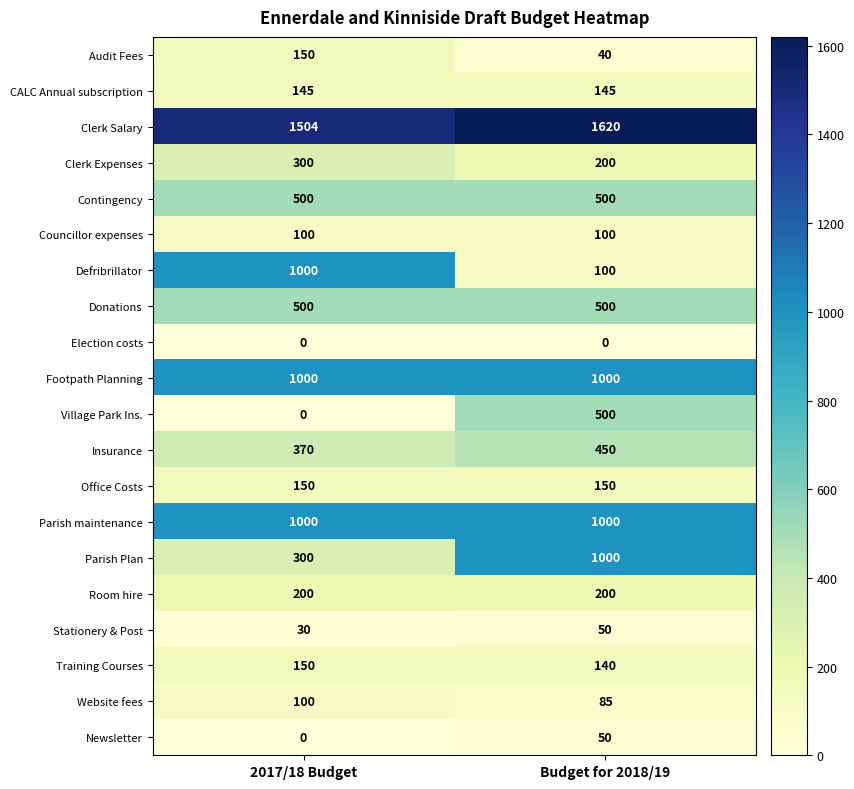

What is the sum of the Audit Fees values at 2017/18 Budget and Budget for 2018/19?

190